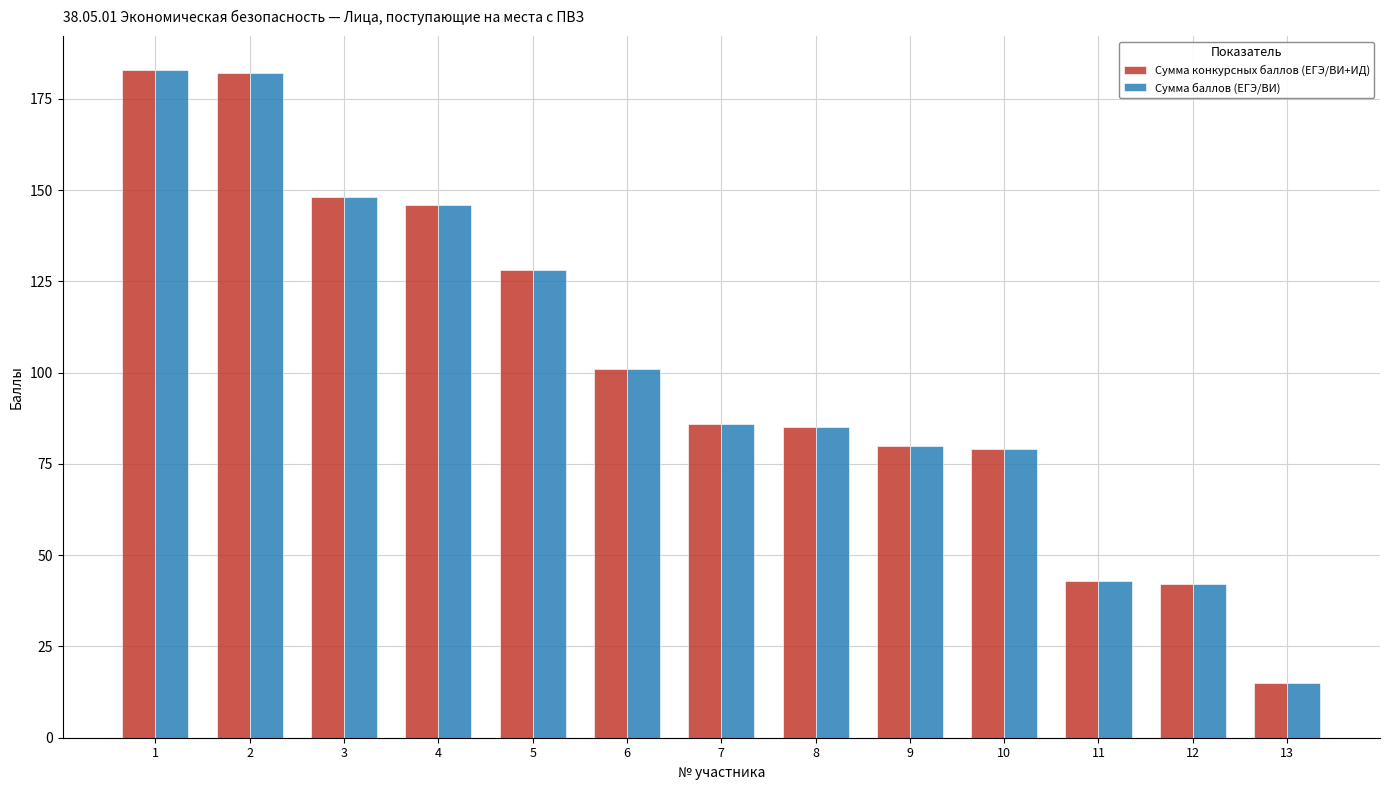

How many categories are shown in the chart?

13